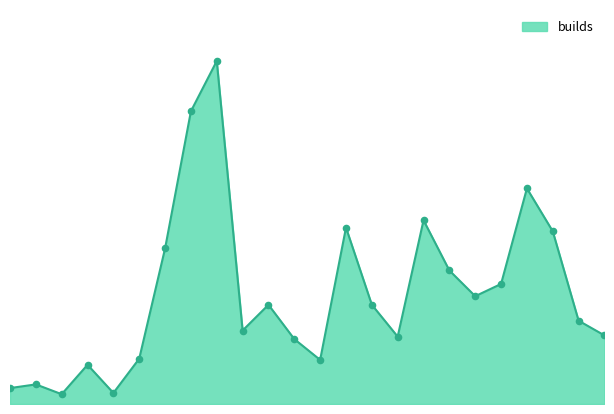

Is this an area chart (filled region under the line)?

Yes